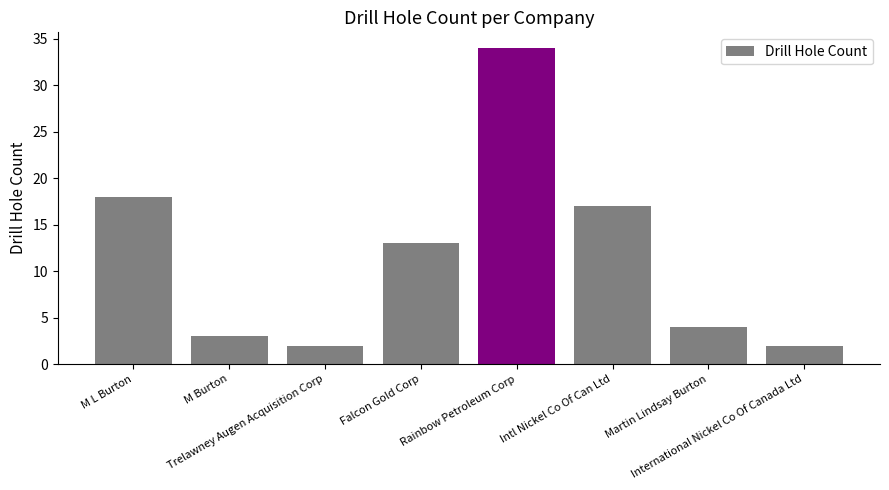

What is the smallest value displayed?

2